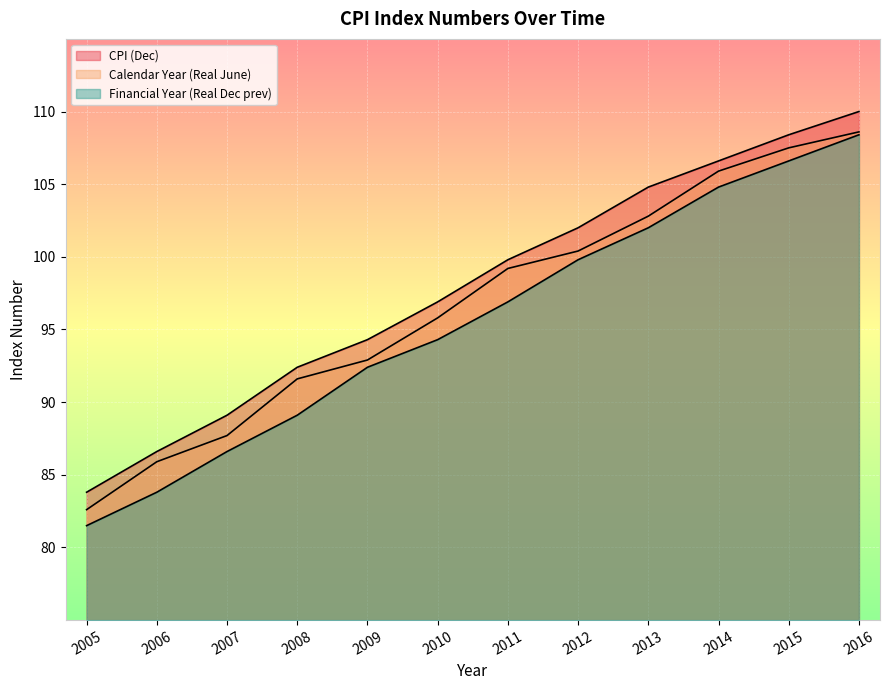

What is the spread (max minus min) of values at 2011?

2.9